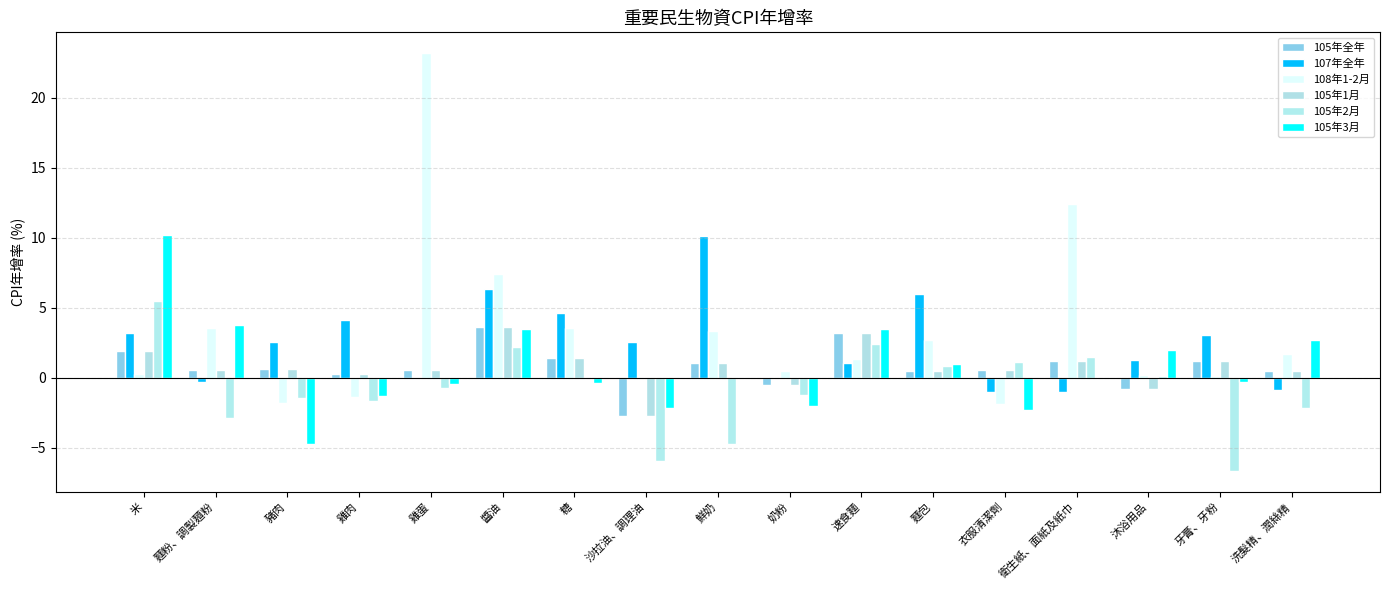

Between 醬油 and 奶粉, which series saw the biggest shift?

108年1-2月